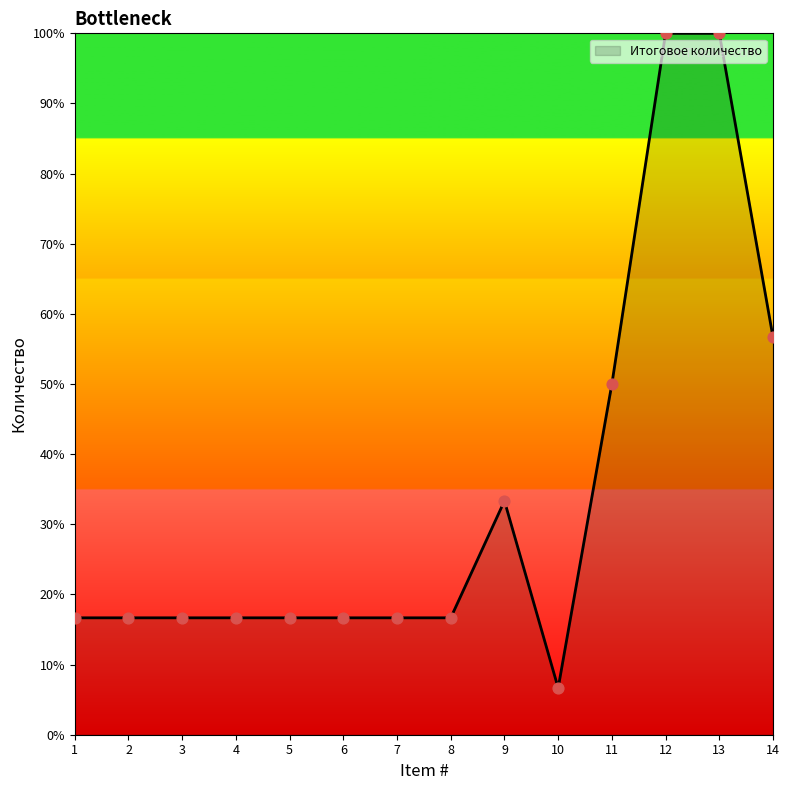

Which has a higher value, 14 or 5?

14